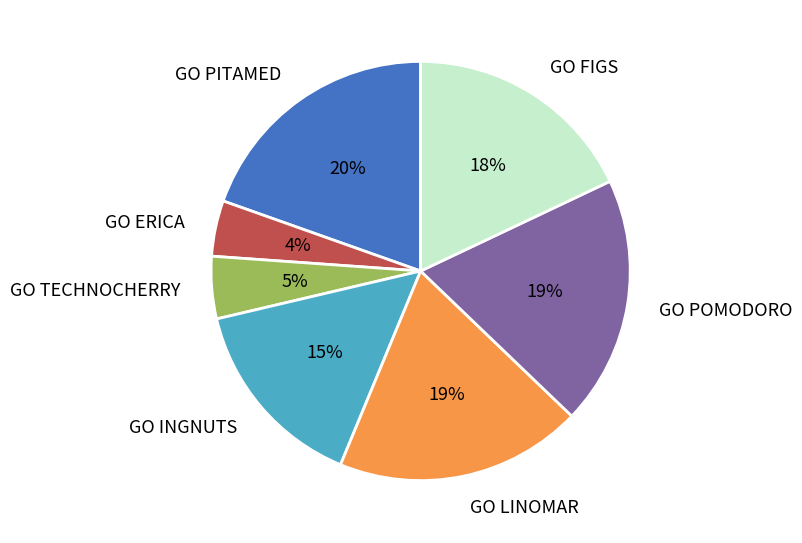

To the nearest percent, what is the average slice percentage?

14%